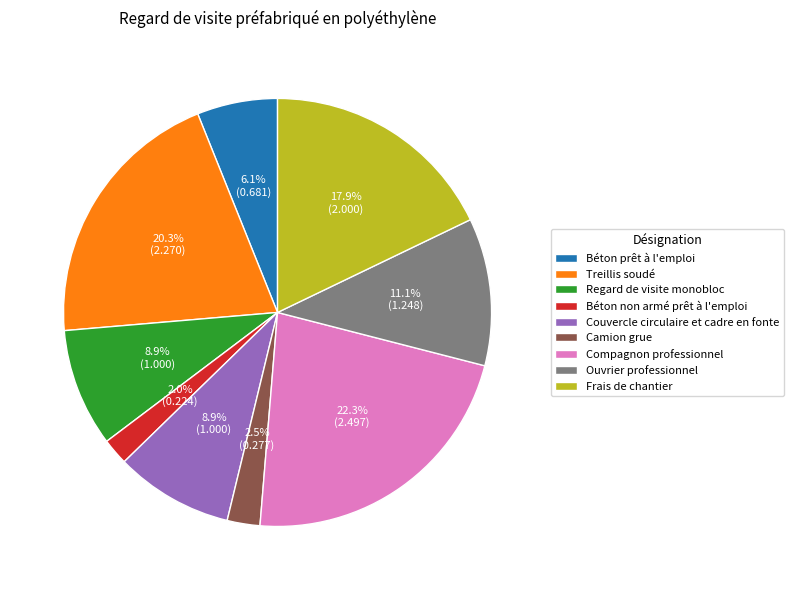

To the nearest percent, what is the difference between the largest and smallest slice percentages?

20%